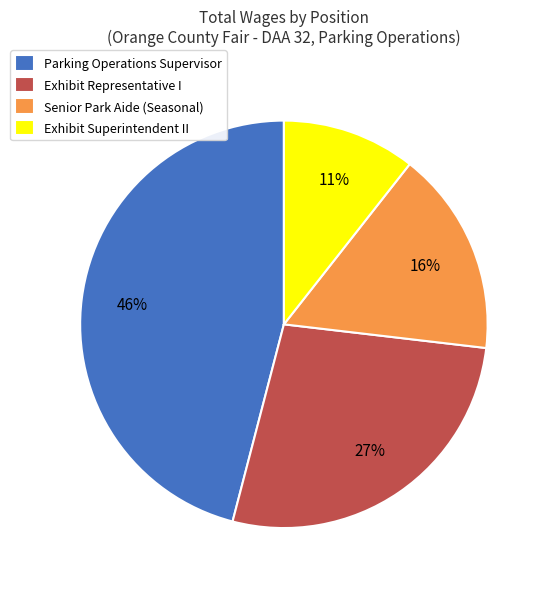

Rank the categories by value from lowest to highest.

Exhibit Superintendent II, Senior Park Aide (Seasonal), Exhibit Representative I, Parking Operations Supervisor